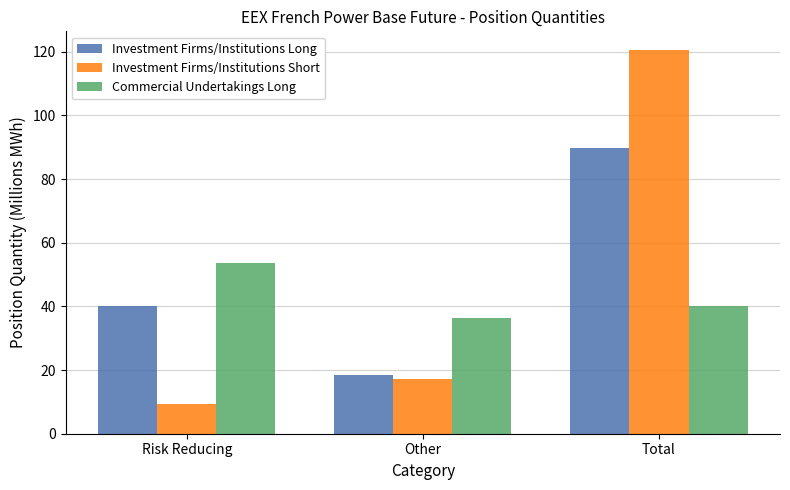

The value of Investment Firms/Institutions Long at Total is 89.8. True or false?

True